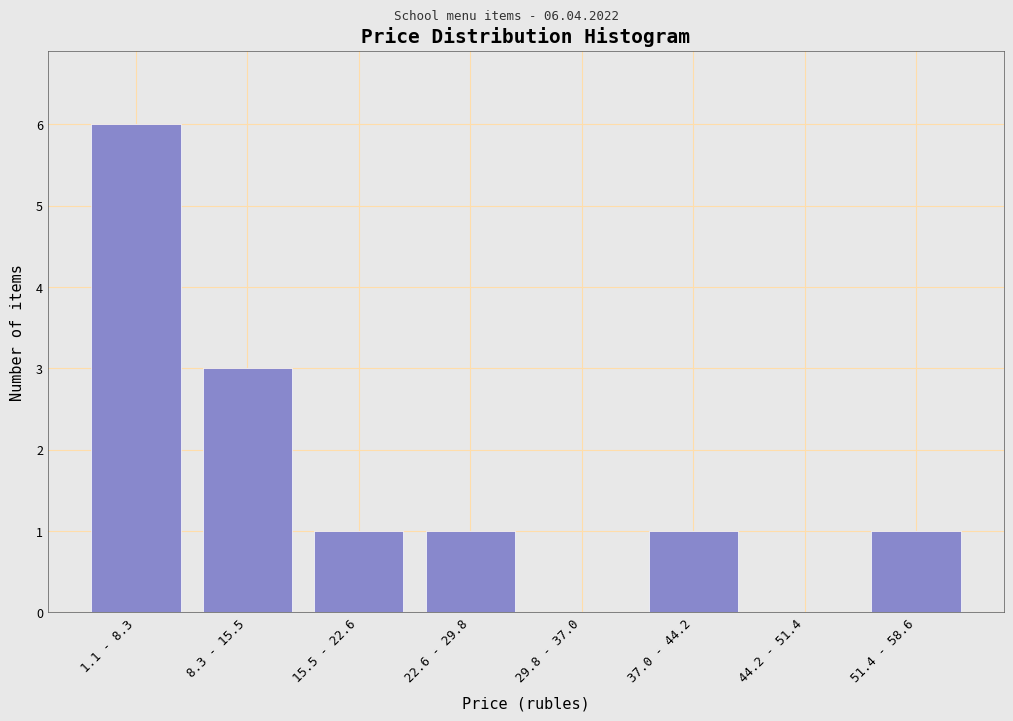

Reading left to right, list all the values displayed in this chart.

1.1 - 8.3=6	8.3 - 15.5=3	15.5 - 22.6=1	22.6 - 29.8=1	29.8 - 37.0=0	37.0 - 44.2=1	44.2 - 51.4=0	51.4 - 58.6=1